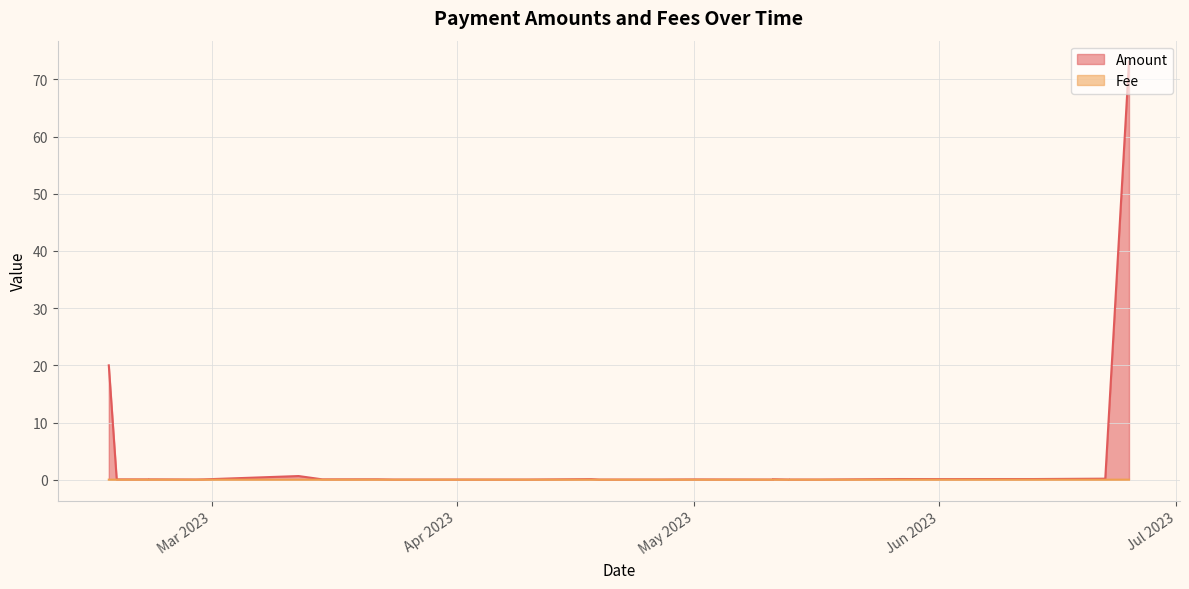

Which label corresponds to the smallest value in the chart?

Apr 2023